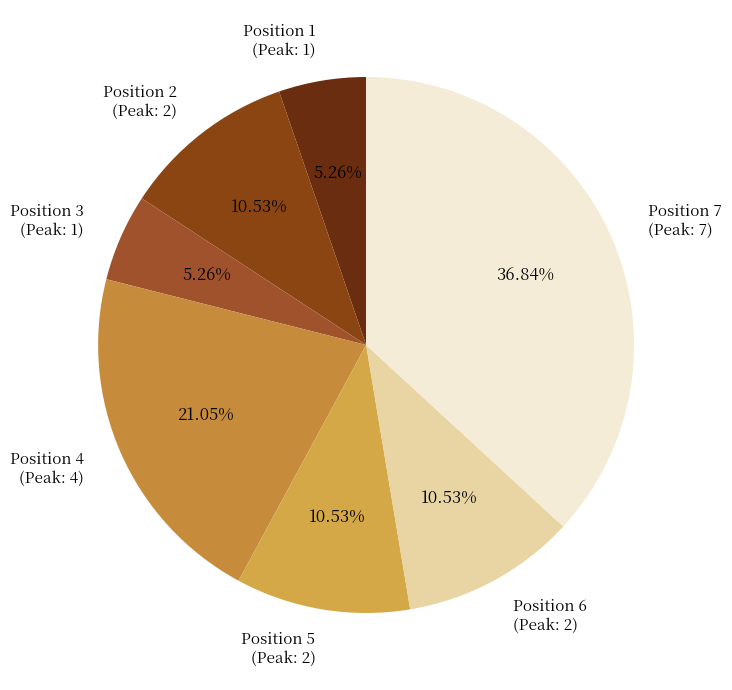

Is Position 7 (Peak: 7) the majority of the pie?

No